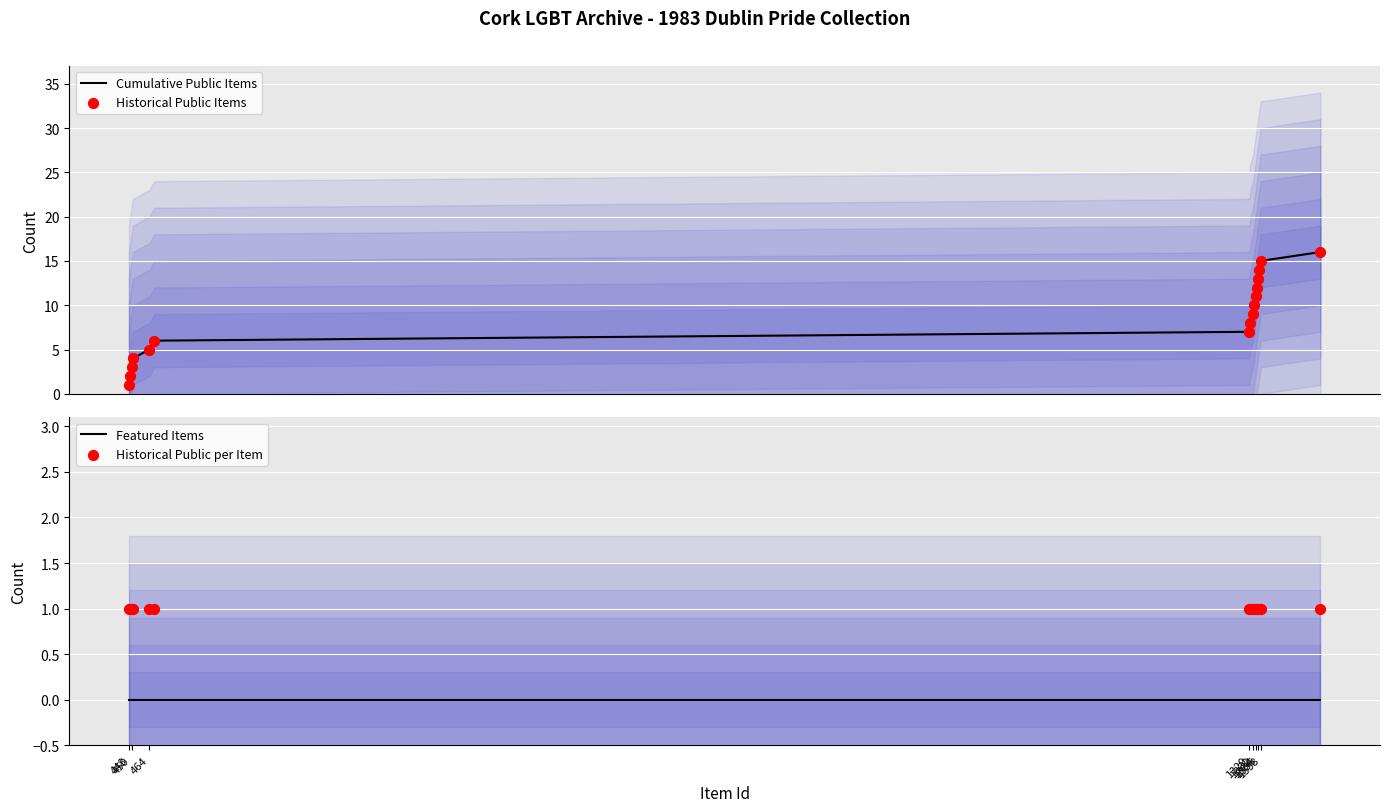

At how many categories does at least one series exceed 5?

11